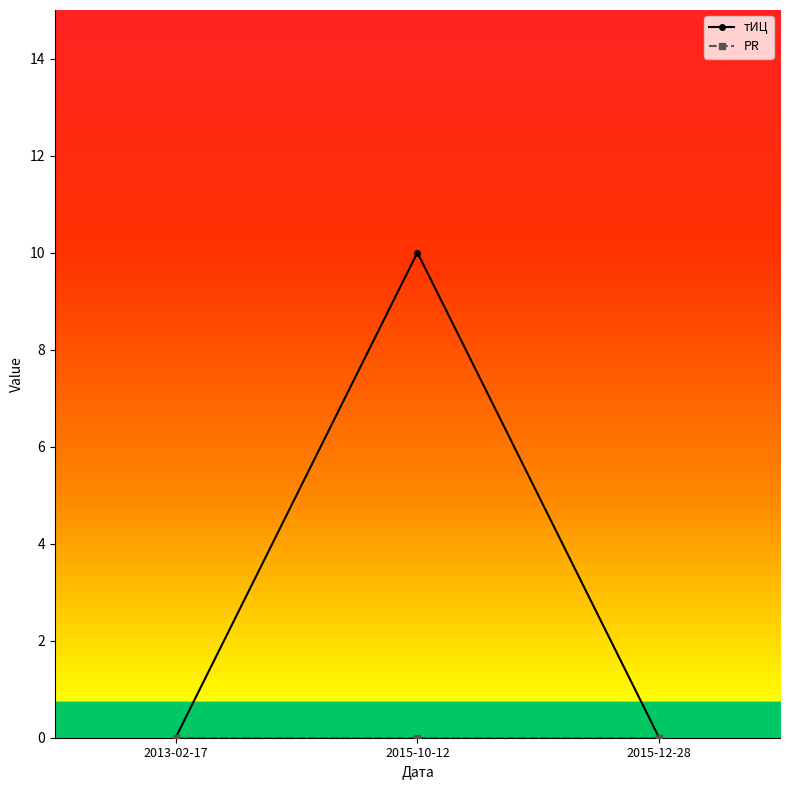

How many lines are shown in the chart?

2